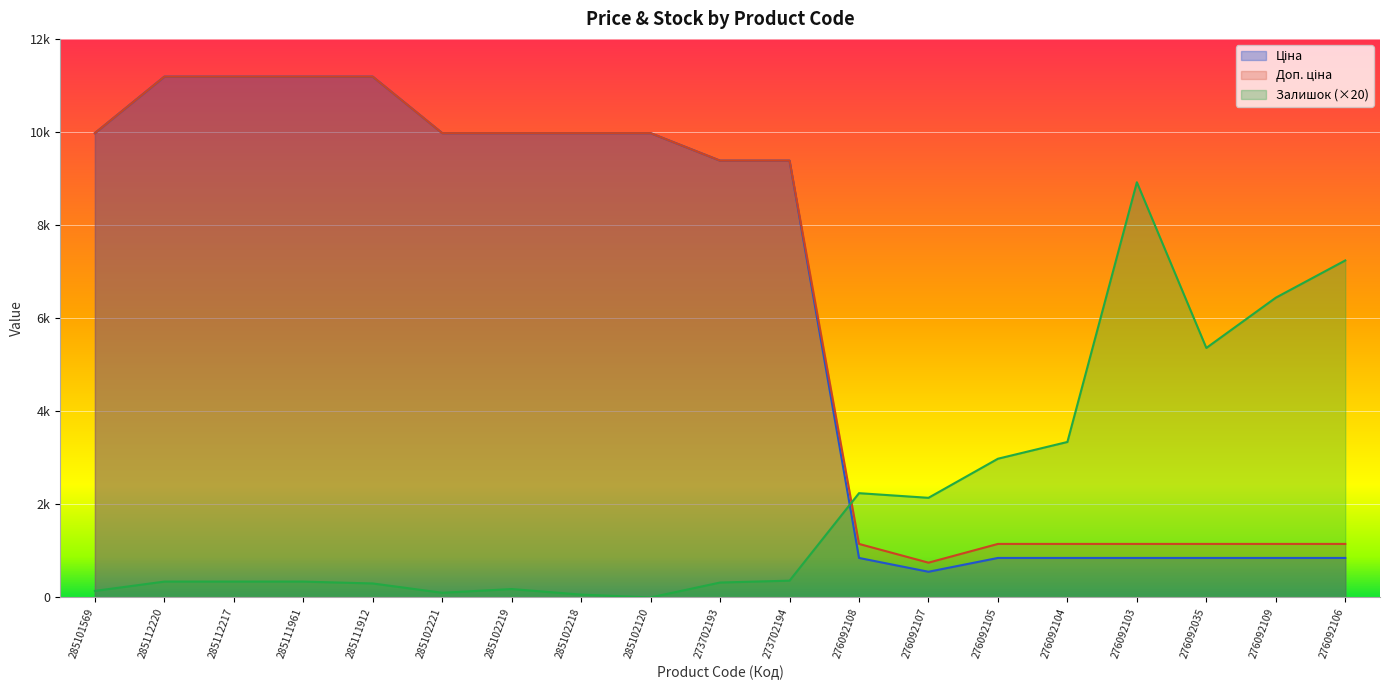

The value of Ціна at 285102218 is 2911.4. True or false?

False